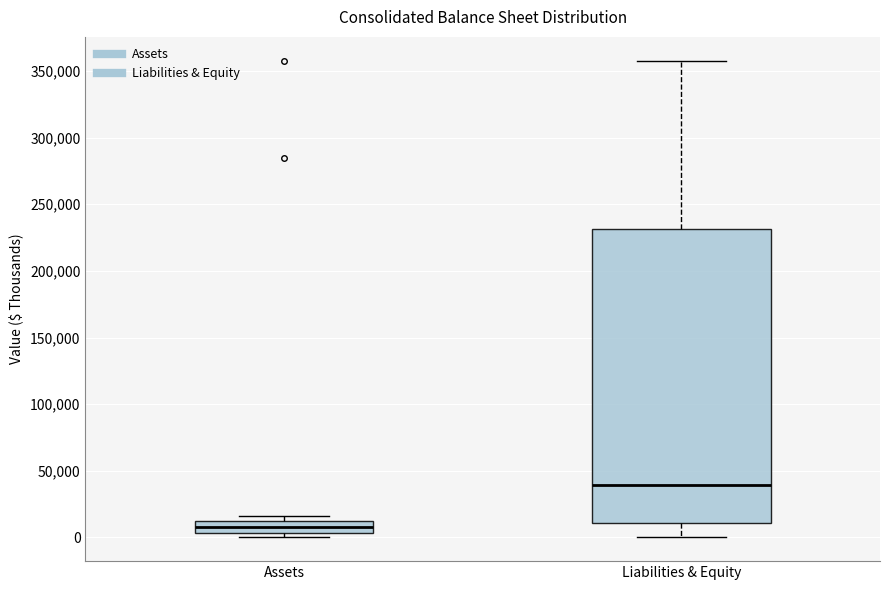

Comparing the boxes themselves (not the whiskers), which one is the tallest?

Liabilities & Equity